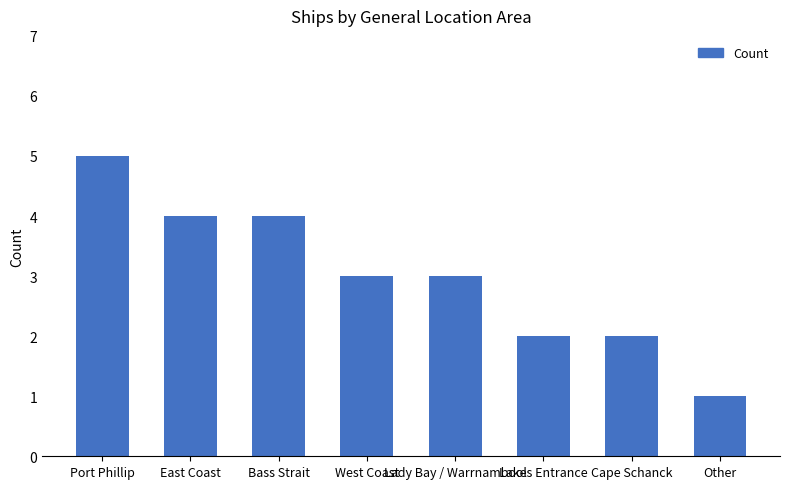

Reading right to left, extract all data points from this chart.

1	2	2	3	3	4	4	5